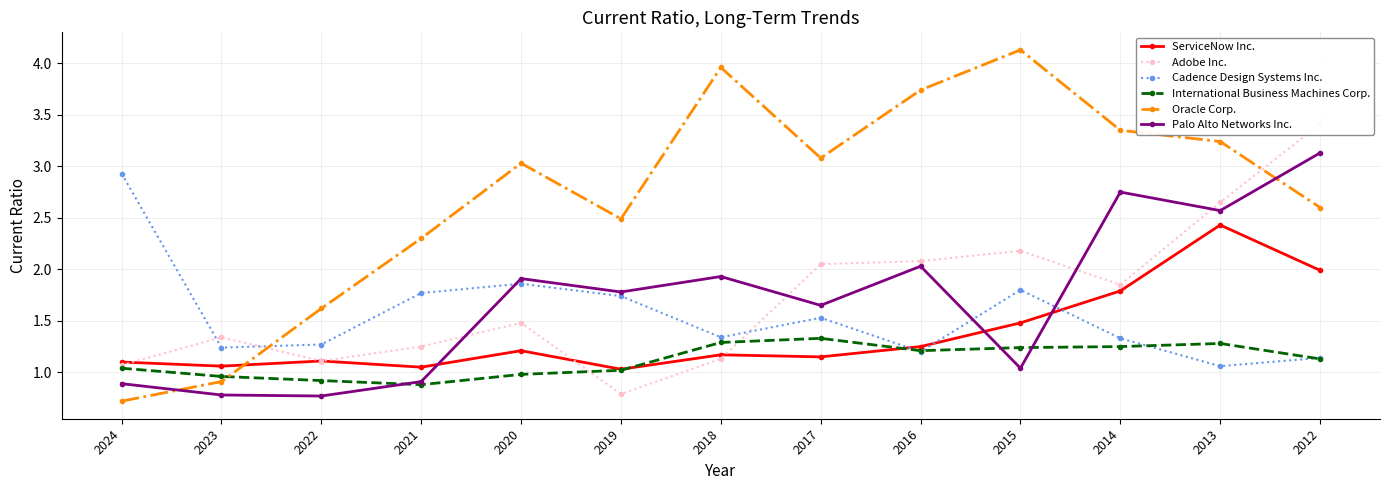

Count the number of data series in this chart.

6